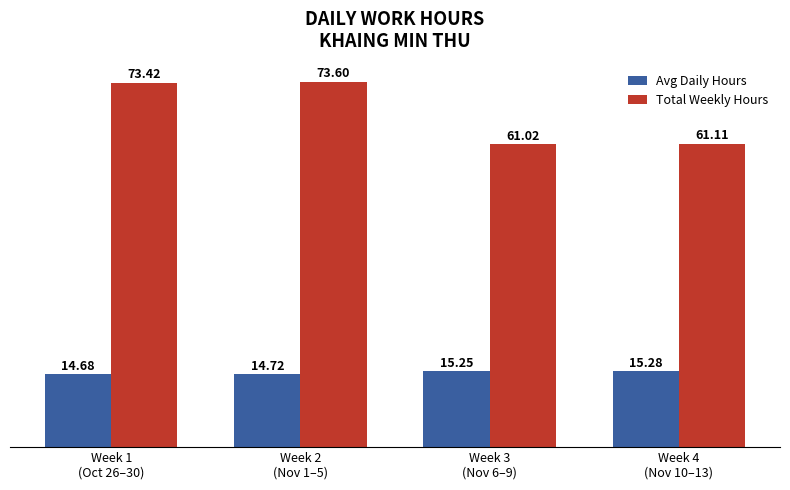

What is the maximum value shown in the chart?

73.6